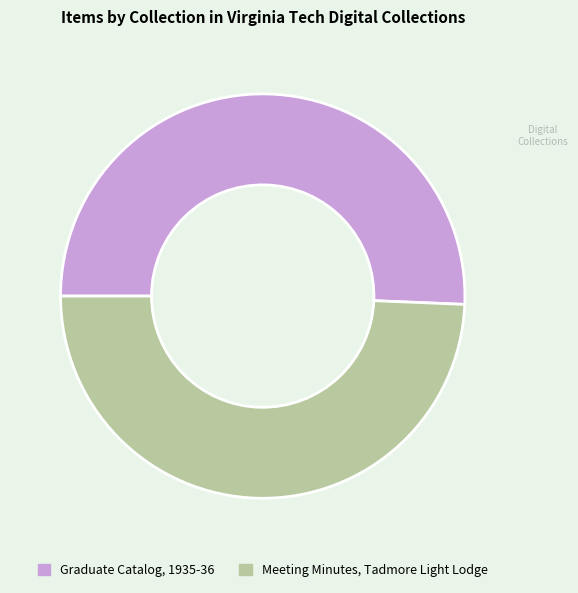

True or false: Meeting Minutes, Tadmore Light Lodge accounts for 49% of the total.

True